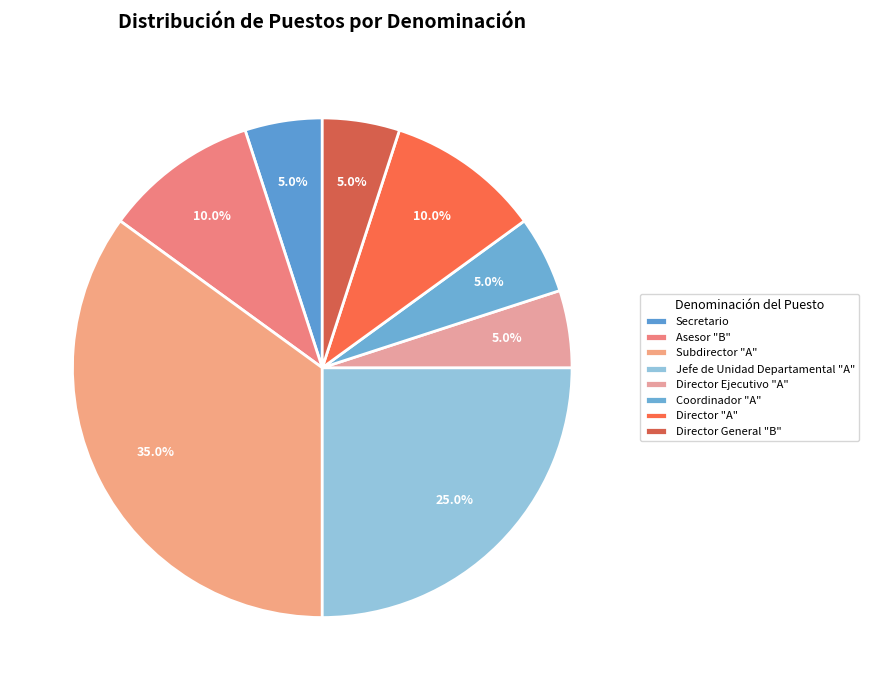

Combined, what portion of the pie is Director "A" and Jefe de Unidad Departamental "A"?

35.0%